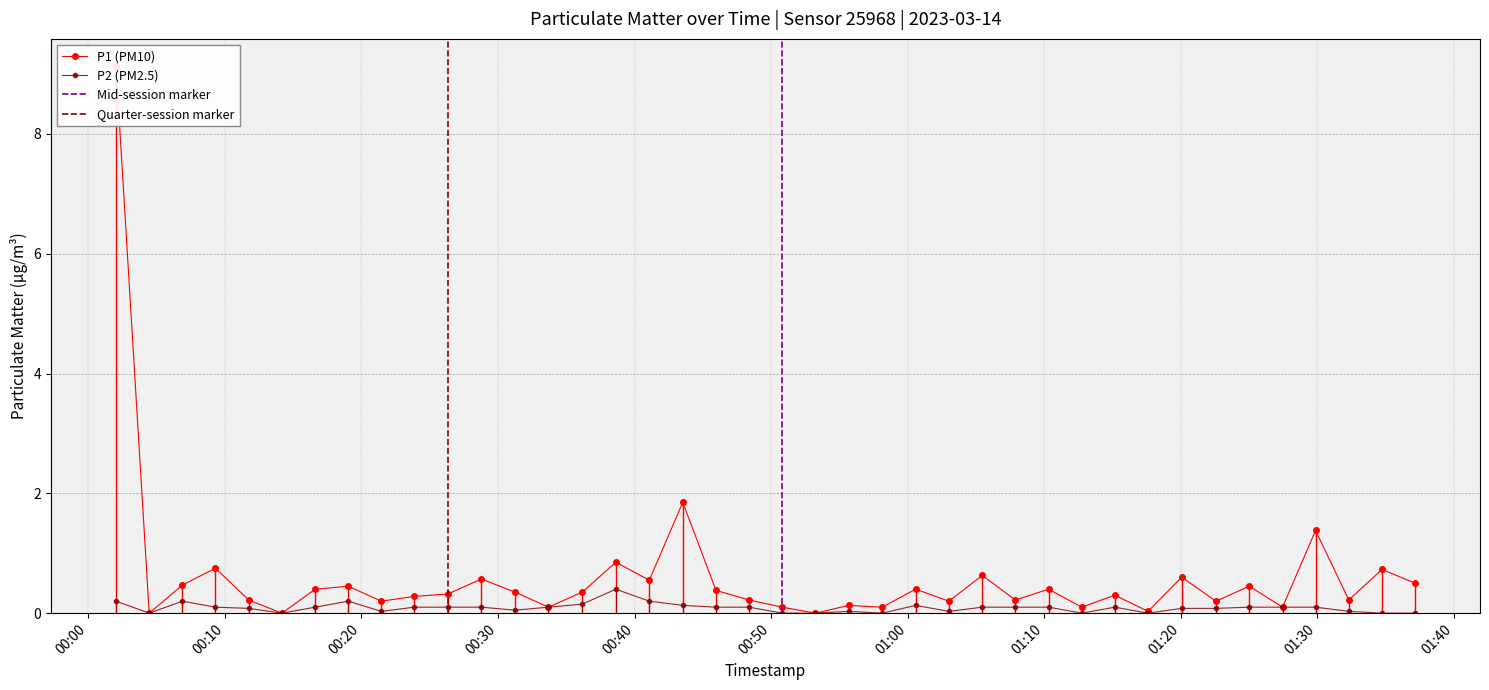

How many interior local valleys does the P1 series have?

14